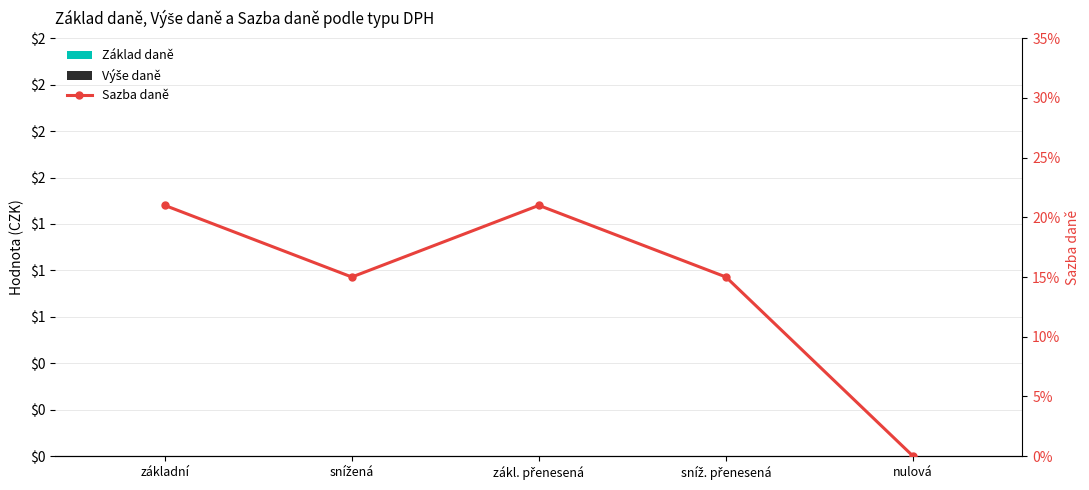

Which series has the widest spread of values?

Sazba daně